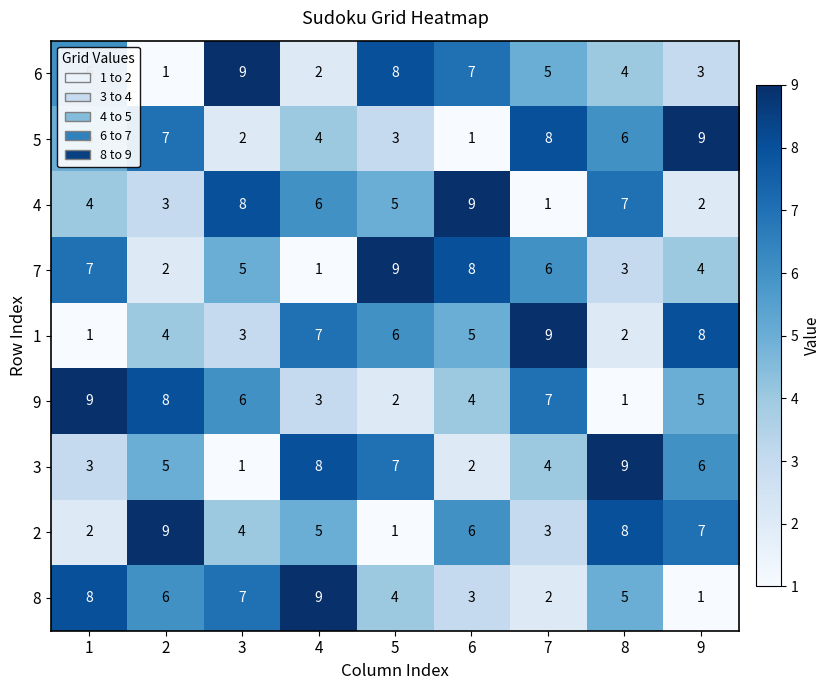

How many 9 values are between 3 and 7?

5